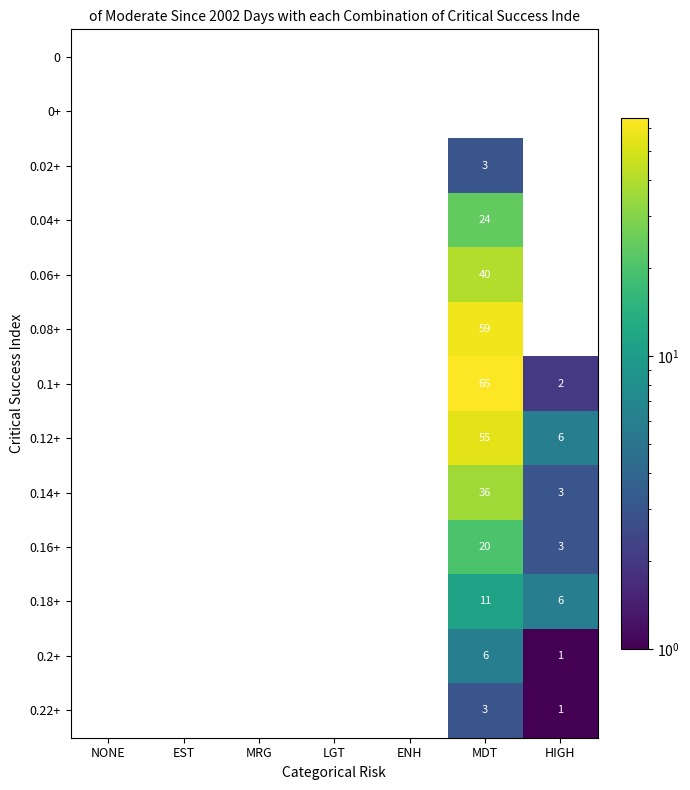

Is it true that 0.14+ equals 0 at LGT?

True